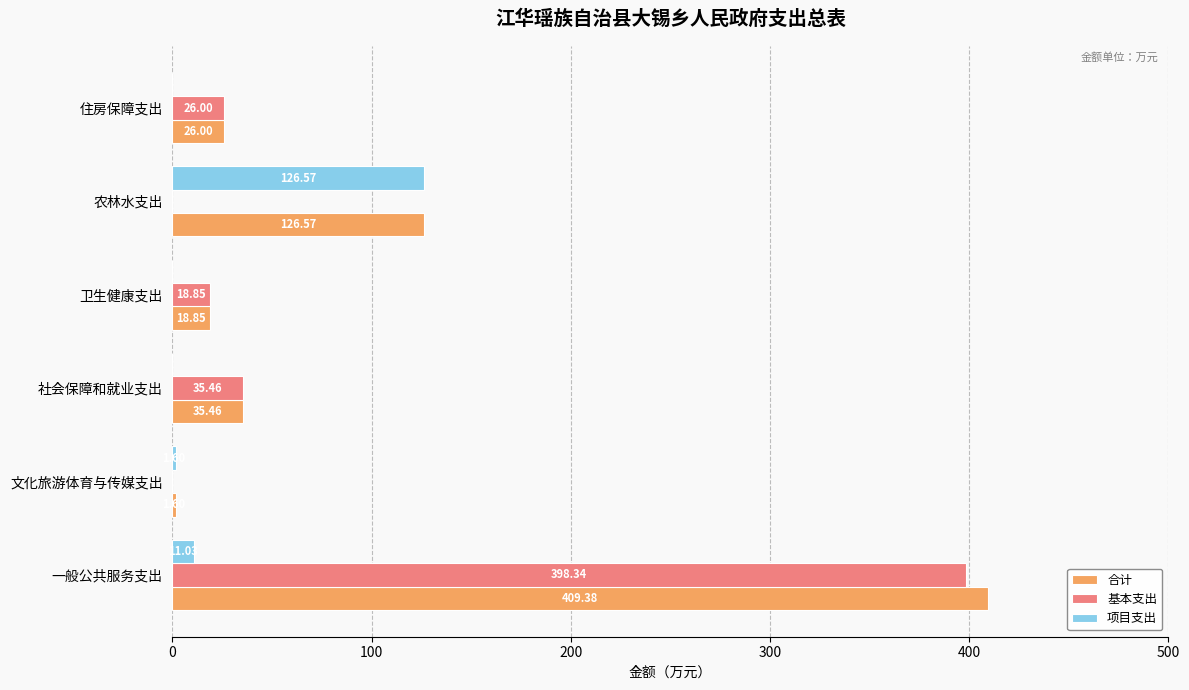

What is the maximum value for 项目支出?

126.6